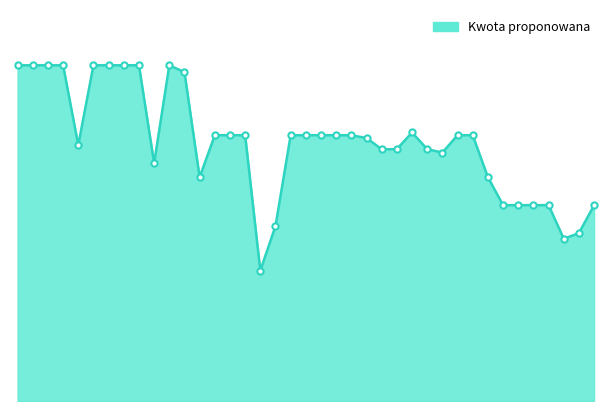

Does the chart have visible grid lines?

No